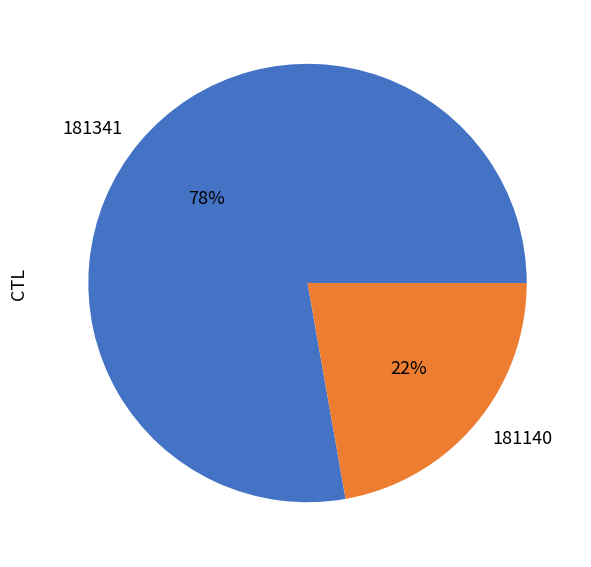

To the nearest percent, what percentage of the pie is 181140?

22%